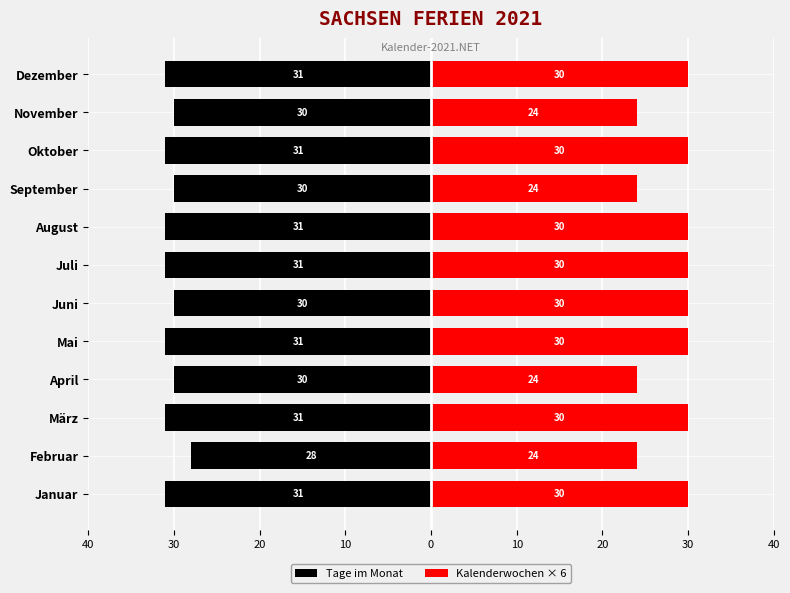

What is the spread (max minus min) of values at 10?

54